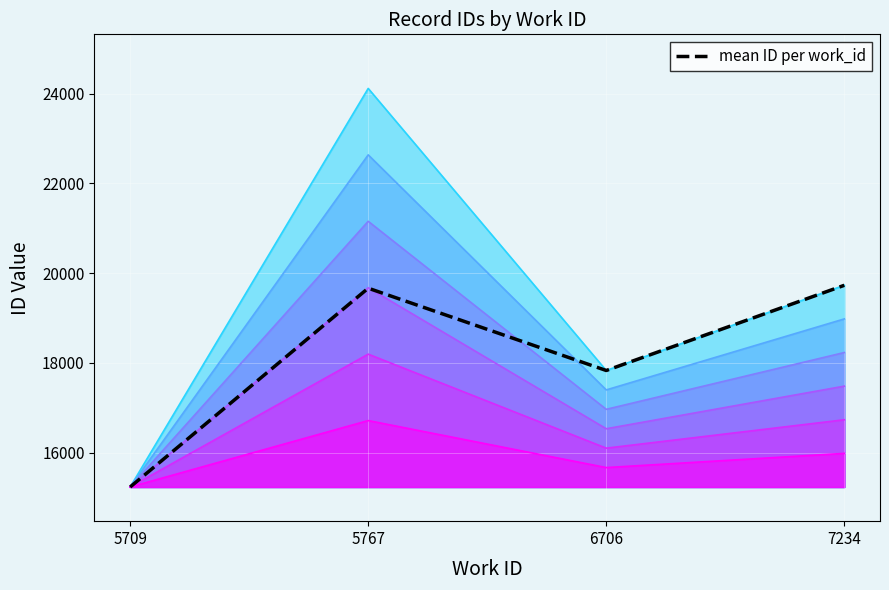

What is the smallest value displayed?

15233.0